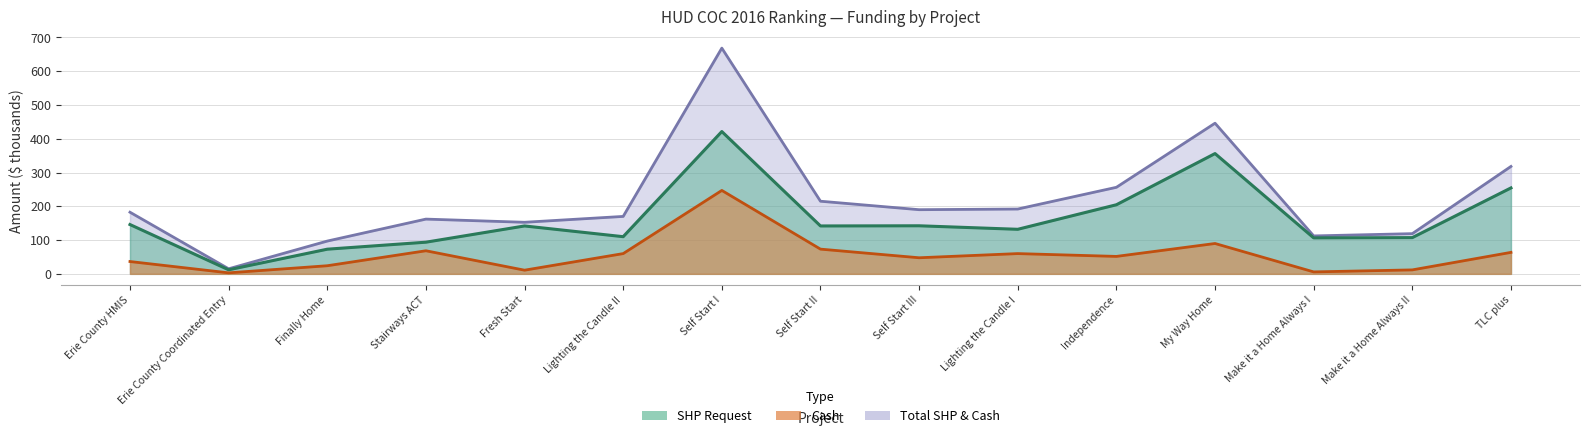

Is the value of Total SHP & Cash at Independence greater than the value of SHP Request at My Way Home?

No